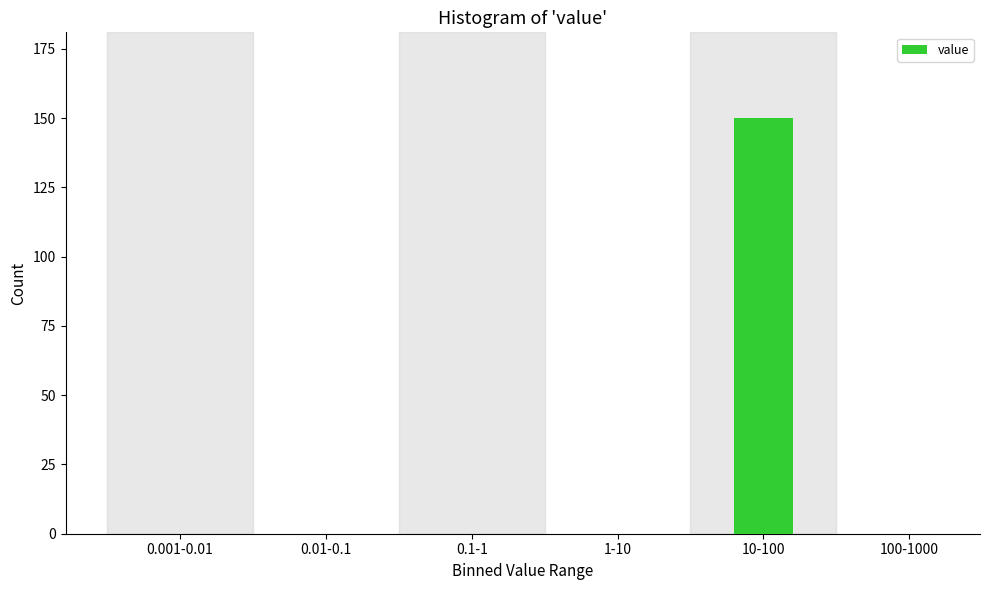

Reading right to left, transcribe all the data shown in this chart.

100-1000=0	10-100=150	1-10=0	0.1-1=0	0.01-0.1=0	0.001-0.01=0